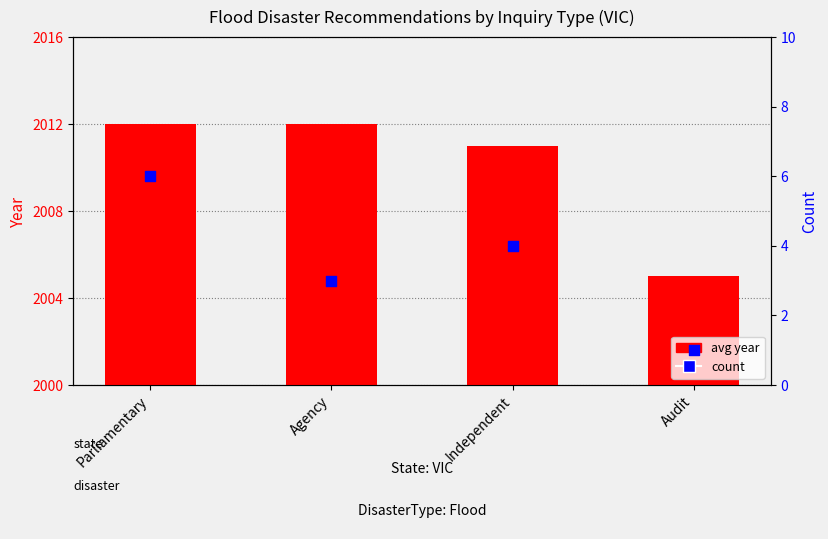

What is the total value across all series at Audit?

2006